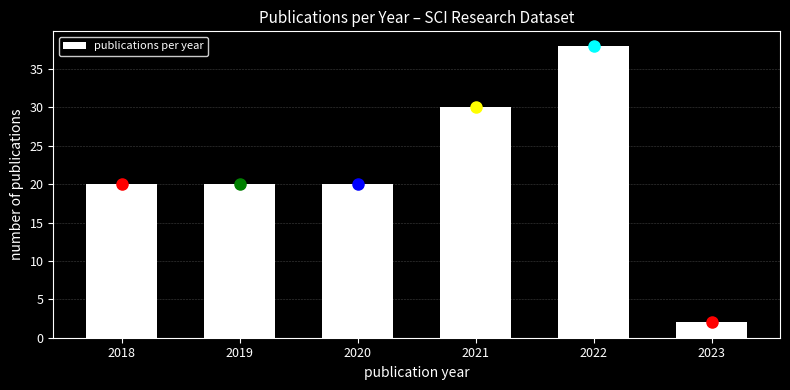

Reading left to right, list all the values displayed in this chart.

20	20	20	30	38	2